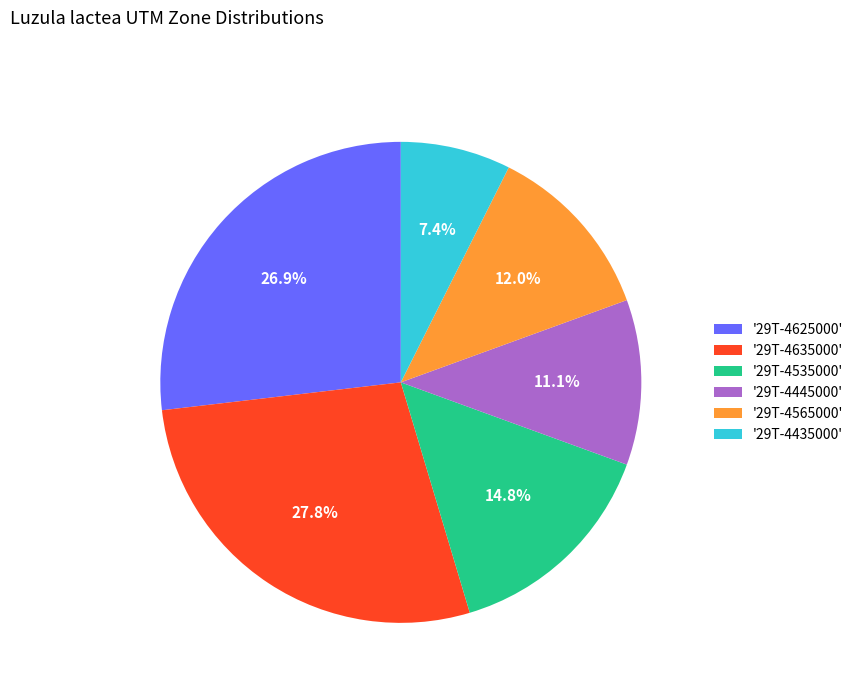

Combined, what portion of the pie is '29T-4535000' and '29T-4445000'?

25.9%